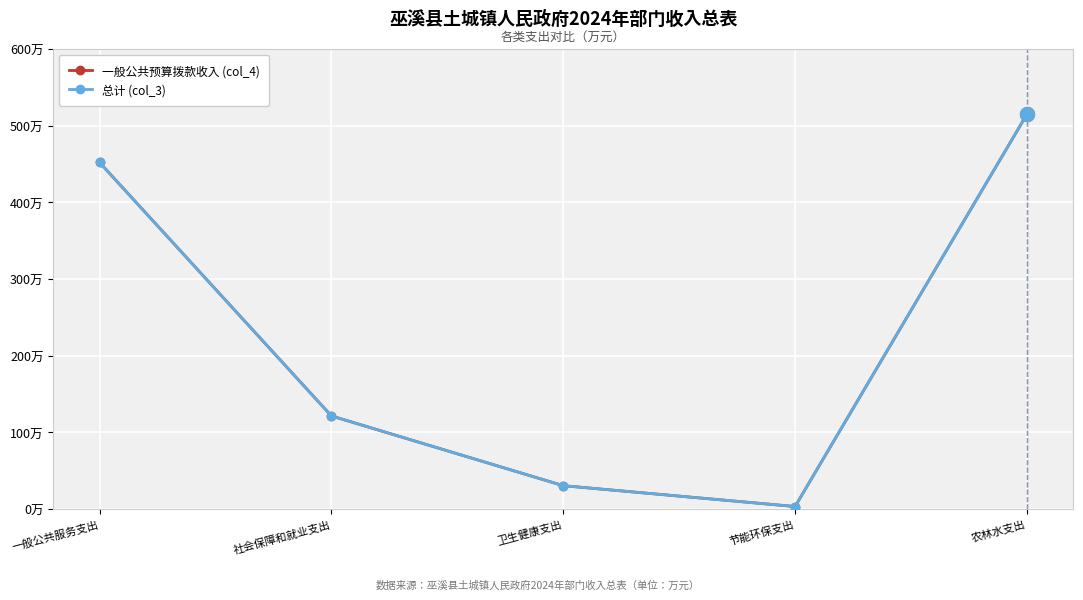

True or false: 一般公共预算拨款收入 (col_4) has more than 2 points higher than both neighbors.

False